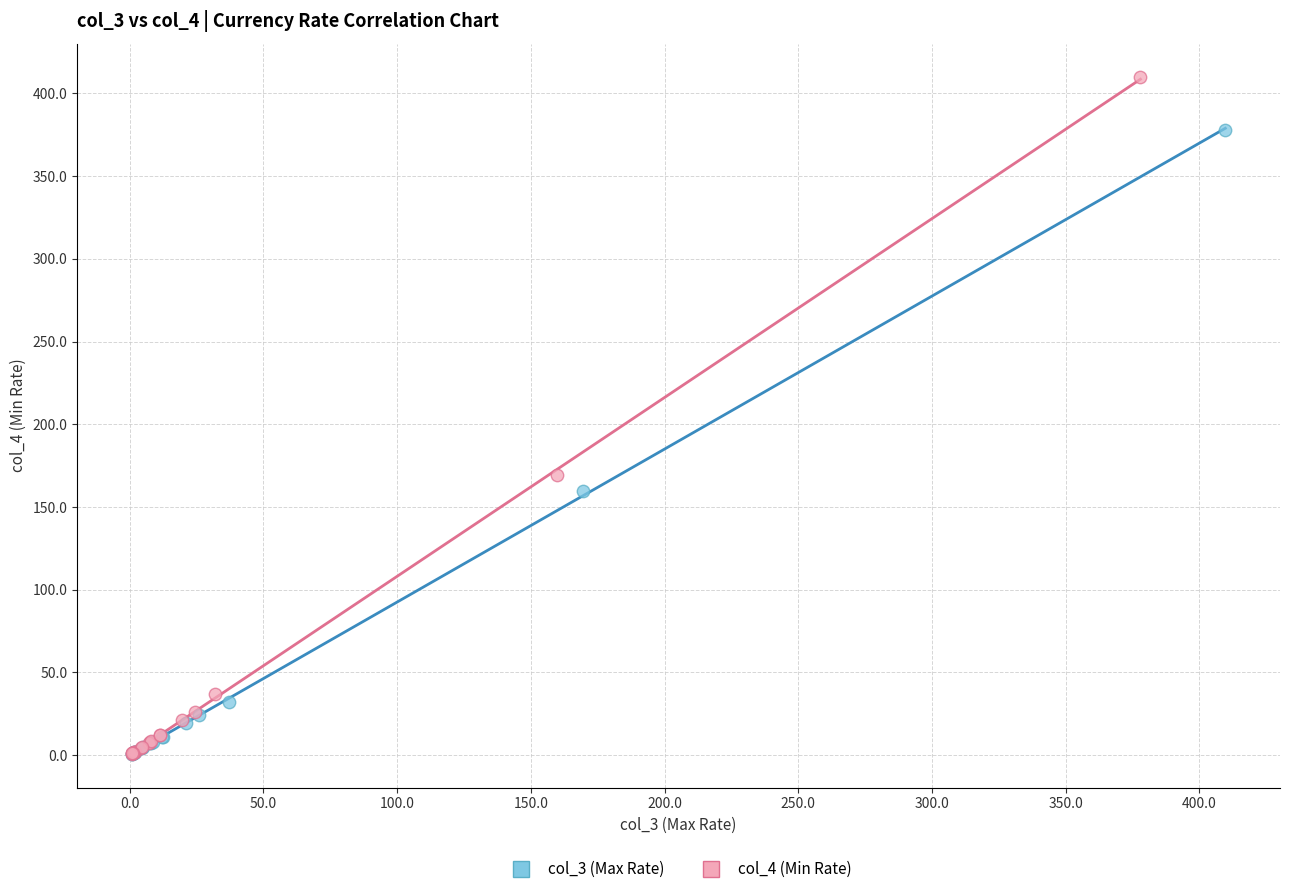

Which series has the largest Y range (max minus min)?

col_4 (Min Rate)